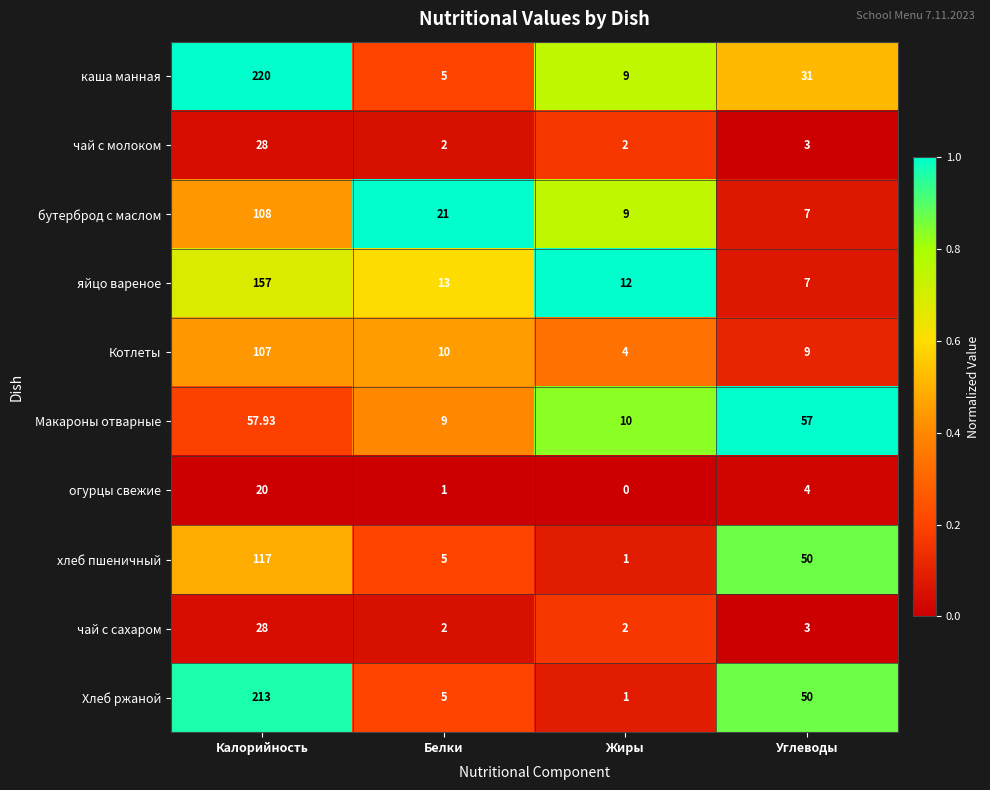

How many distinct data groups are displayed?

10